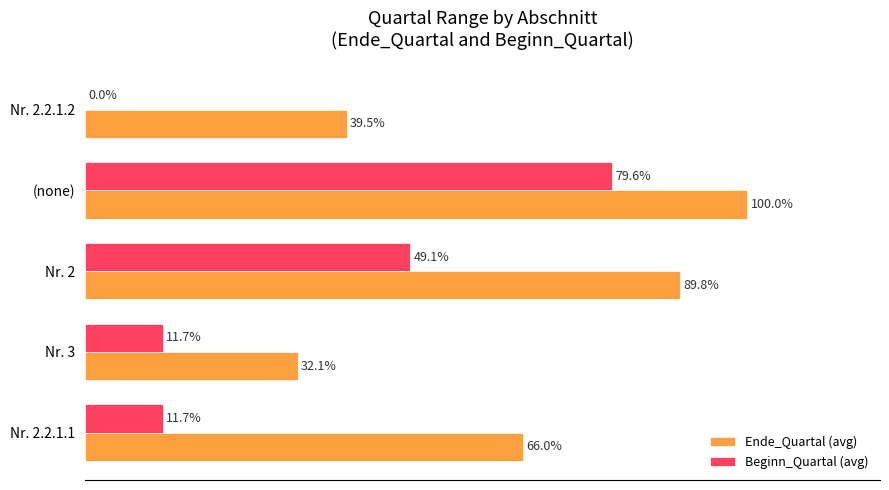

Which category has the highest value in the Beginn_Quartal (avg) series?

(none)